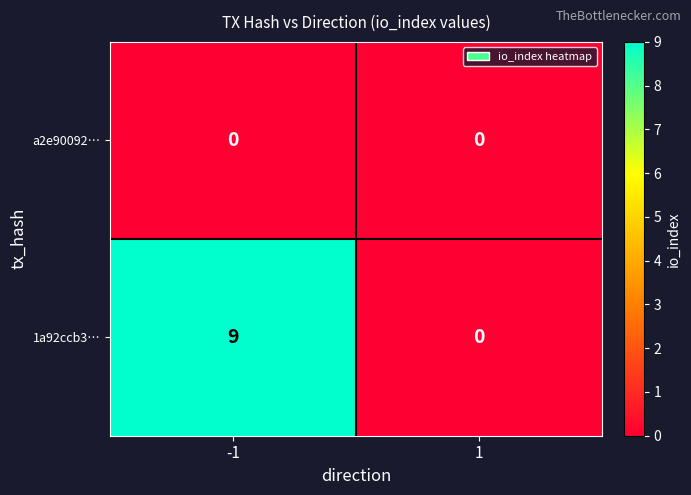

Is it true that 1a92ccb3… equals 0 at 1?

True